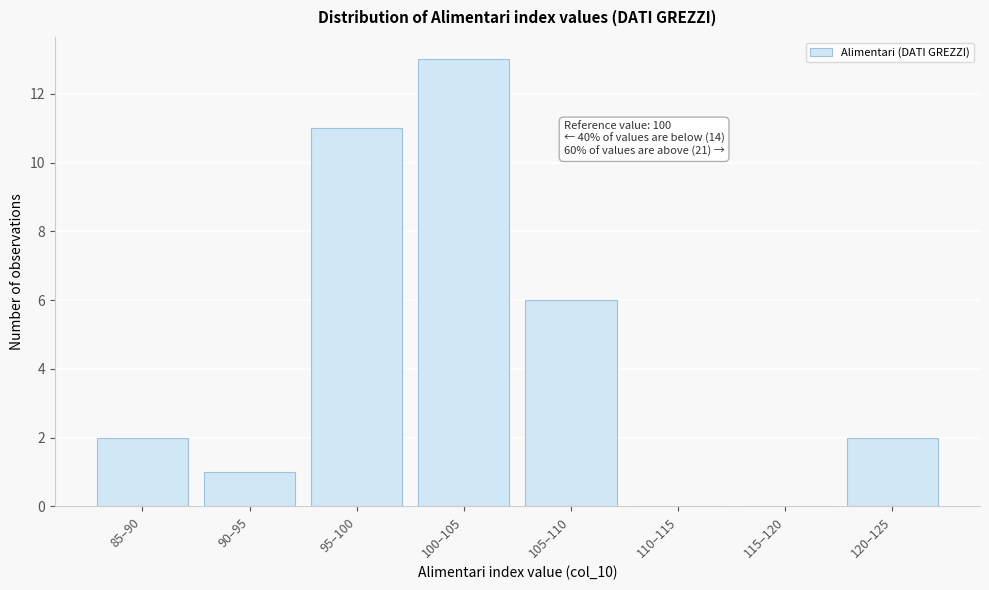

Reading left to right, extract all data points from this chart.

85–90=2	90–95=1	95–100=11	100–105=13	105–110=6	110–115=0	115–120=0	120–125=2